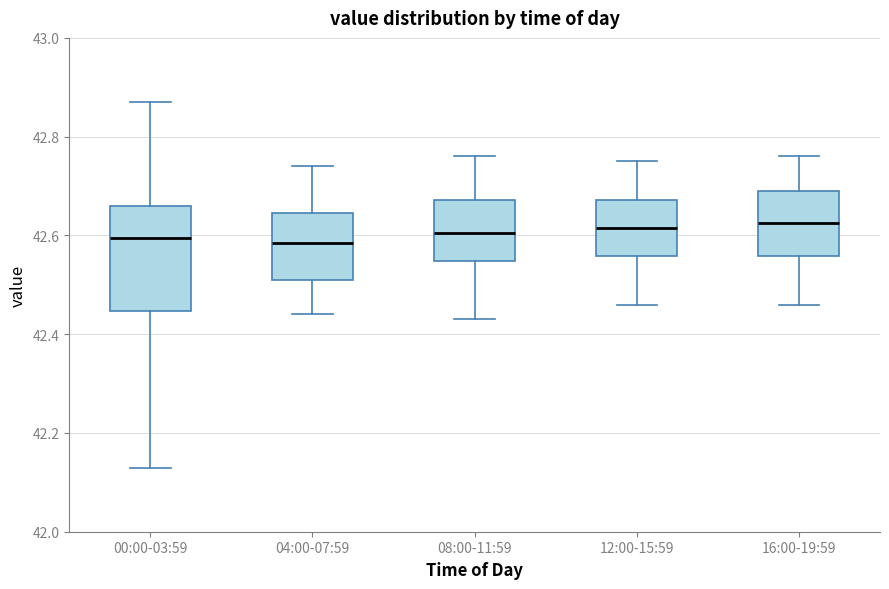

Reading left to right, transcribe this box plot: for each box, give where its median line is, the range the box spans, and where its two whiskers end, as read against the y-axis. The values are not printed on the chart, so give them approximately, as read against the axis.

00:00-03:59: median 42.60, box 42.44 to 42.66, whiskers 42.14 to 42.88
04:00-07:59: median 42.58, box 42.52 to 42.64, whiskers 42.44 to 42.74
08:00-11:59: median 42.60, box 42.54 to 42.68, whiskers 42.44 to 42.76
12:00-15:59: median 42.62, box 42.56 to 42.68, whiskers 42.46 to 42.76
16:00-19:59: median 42.62, box 42.56 to 42.70, whiskers 42.46 to 42.76